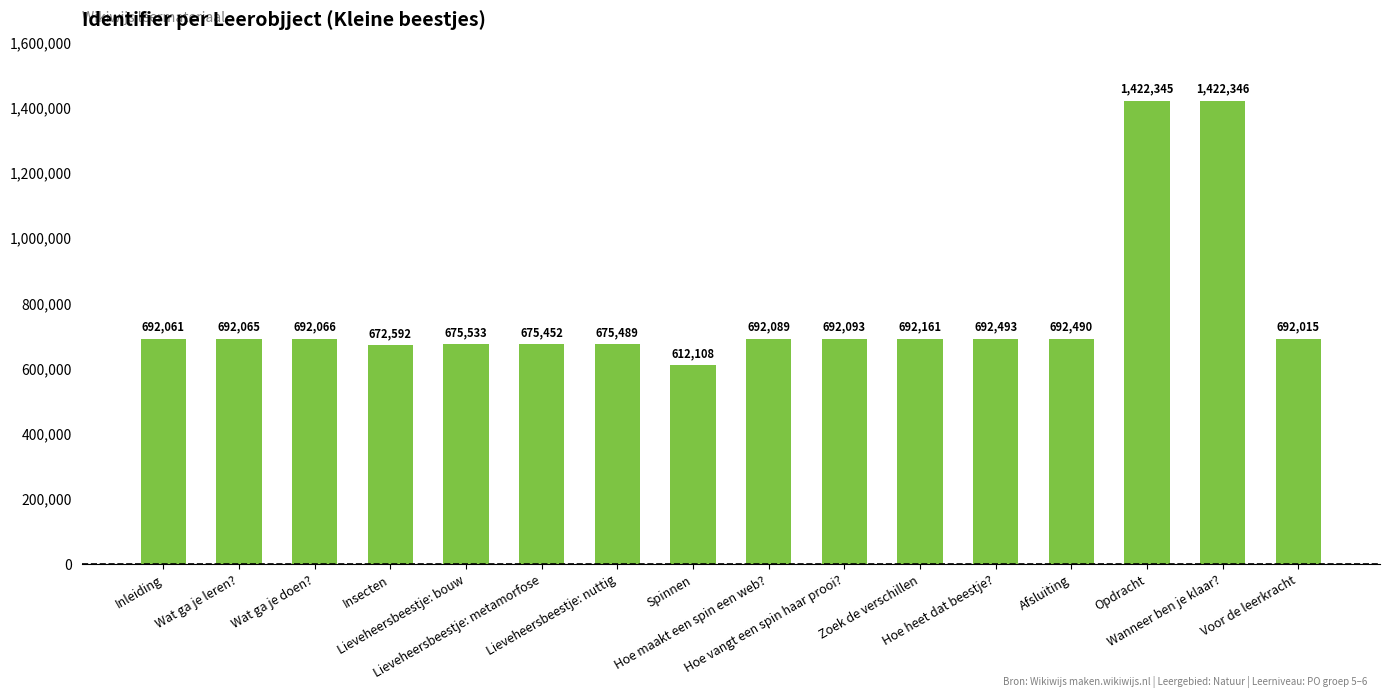

Between Afsluiting and Lieveheersbeestje: metamorfose, which is larger?

Afsluiting